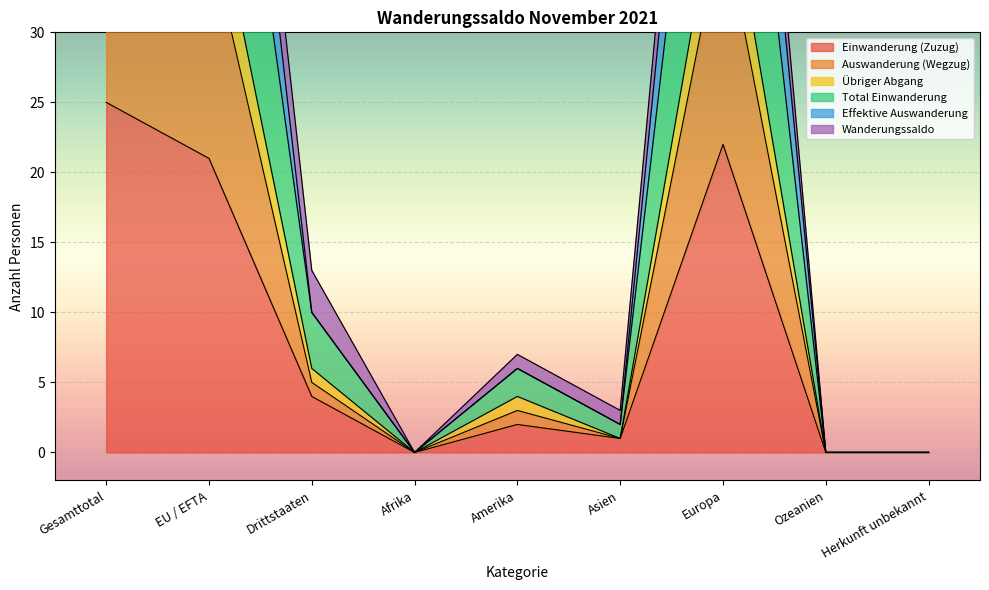

Rank the categories by Effektive Auswanderung value from lowest to highest.

Afrika, Ozeanien, Herkunft unbekannt, Asien, Amerika, Drittstaaten, EU / EFTA, Europa, Gesamttotal